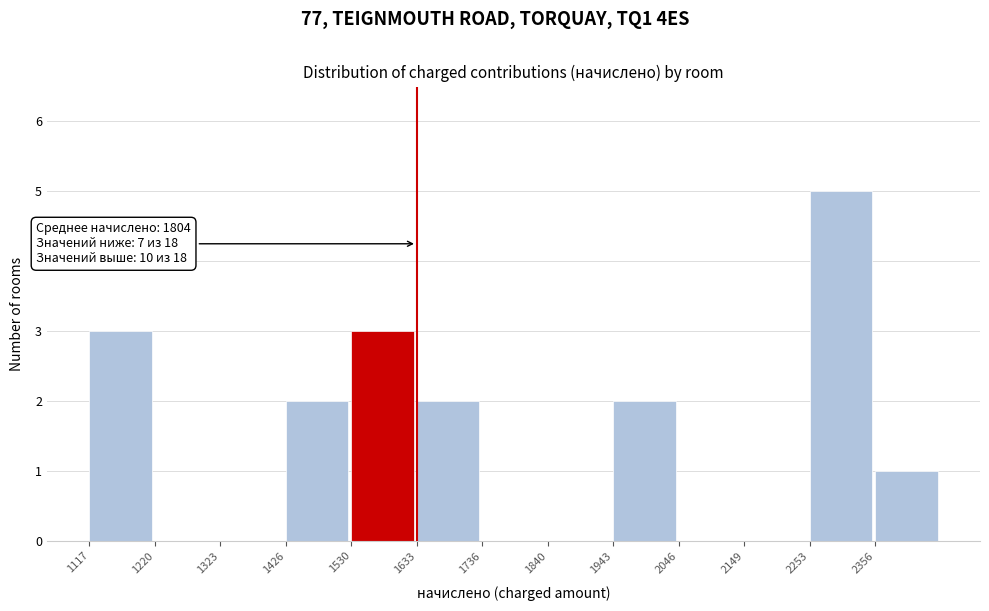

Over which range of the x-axis is the bar tallest?

2260 to 2360